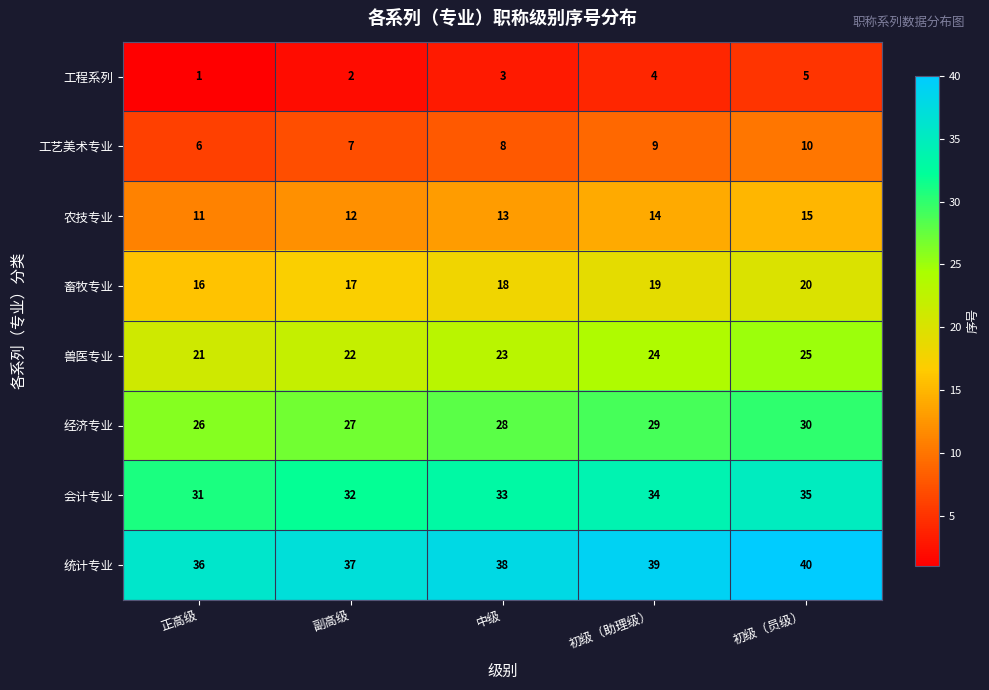

At which label does 会计专业 reach its peak?

初级（员级）